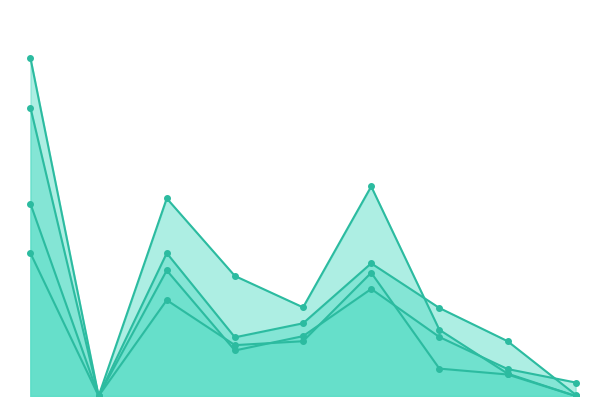

Which category has the highest value in the Total Docs. (3years) series?

1